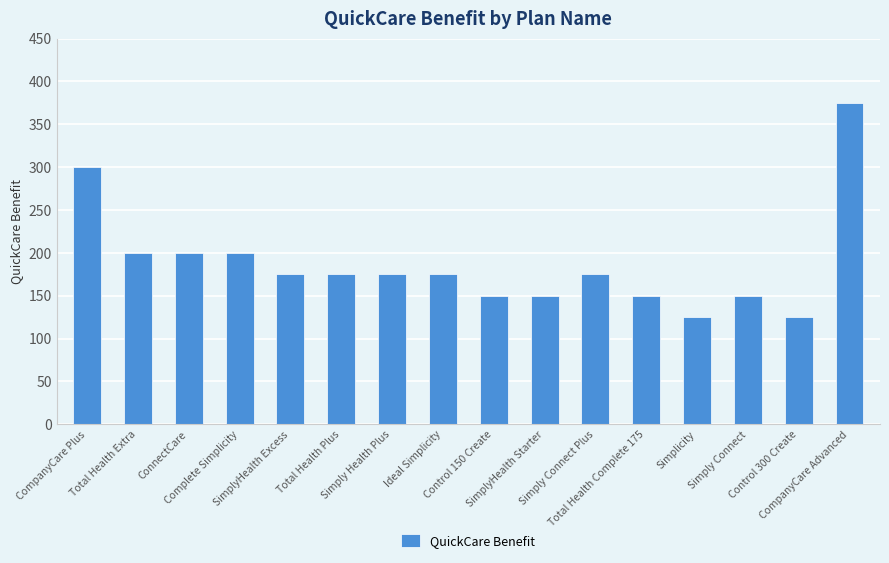

The value at Total Health Complete 175 is 150. True or false?

True